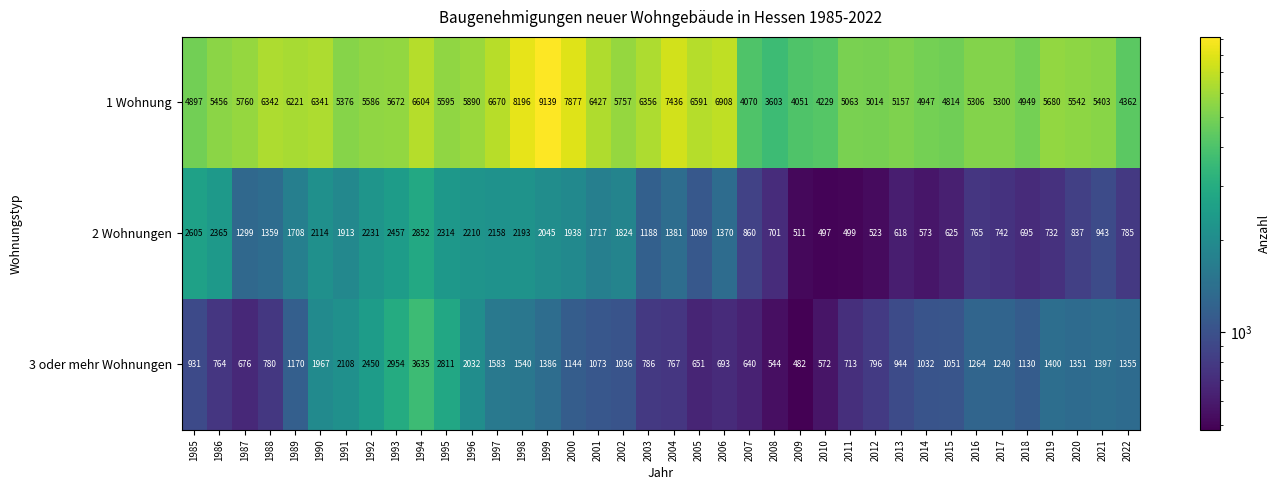

What is the difference between the second highest and second lowest values in the 2 Wohnungen series?

2106